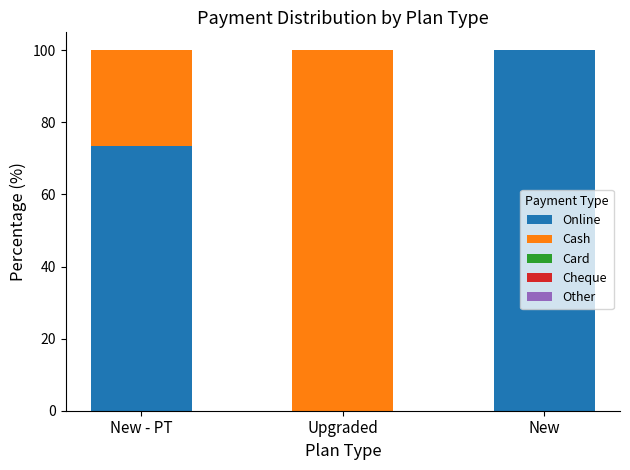

What is the highest value of the Online series?

100.0